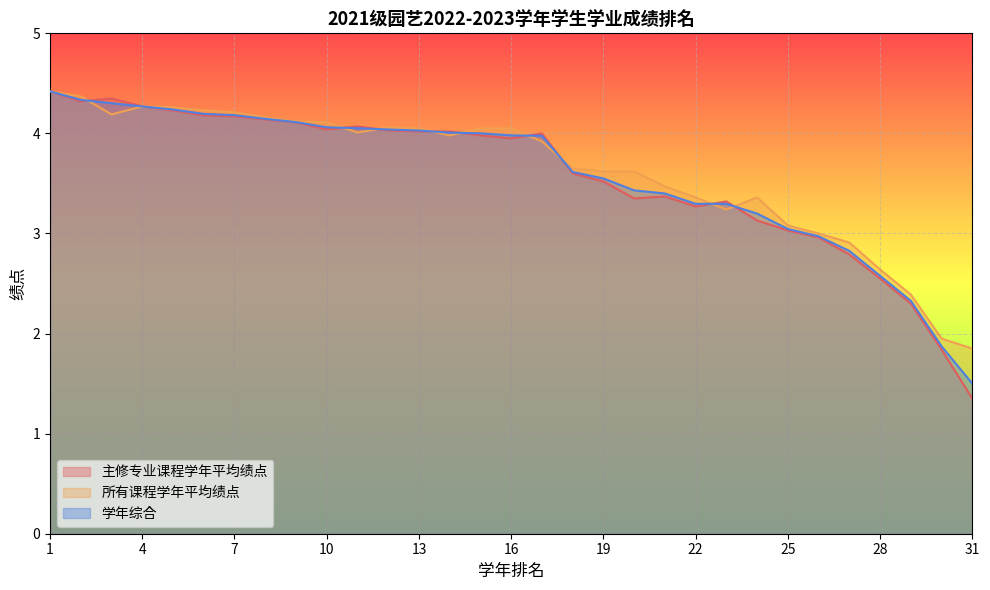

Rank the series by their maximum value, from highest to lowest.

主修专业课程学年平均绩点, 所有课程学年平均绩点, 学年综合